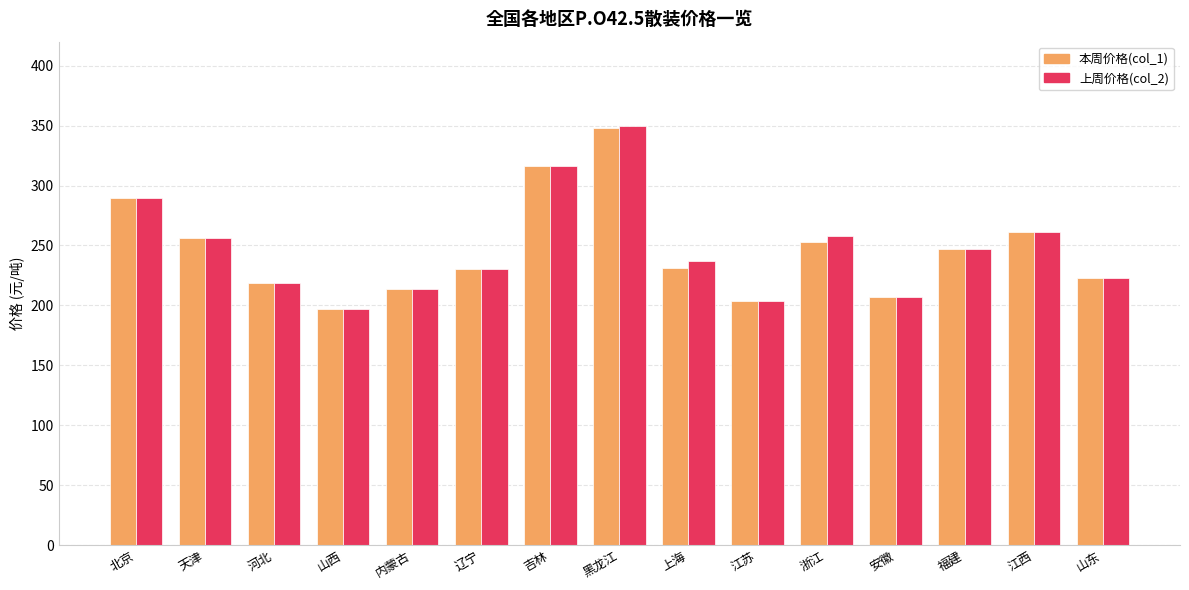

What is the sum of all 上周价格(col_2) values?

3709